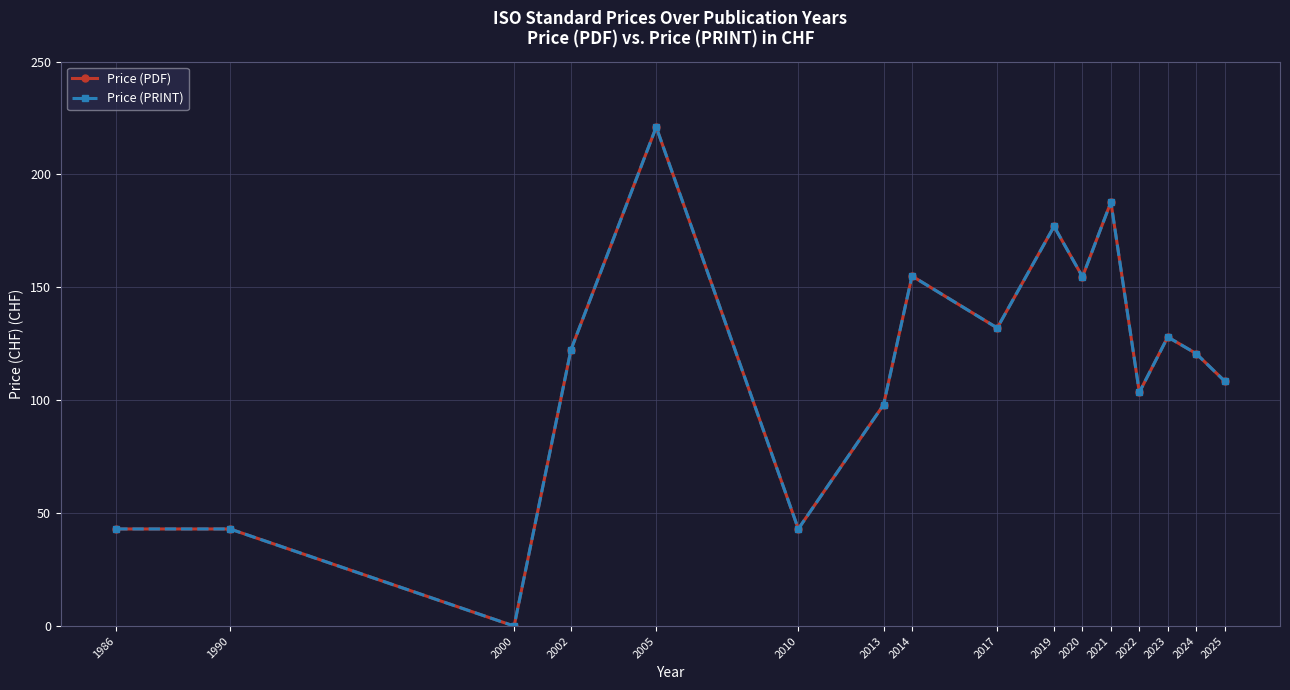

Rank the series by their maximum value, from lowest to highest.

Price (PDF), Price (PRINT)